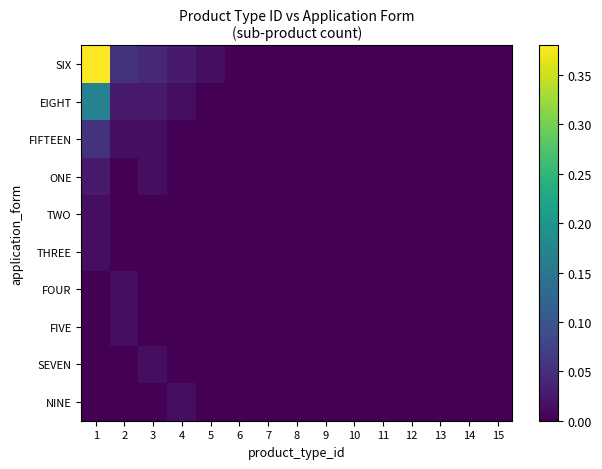

How many data points does each series have?

15